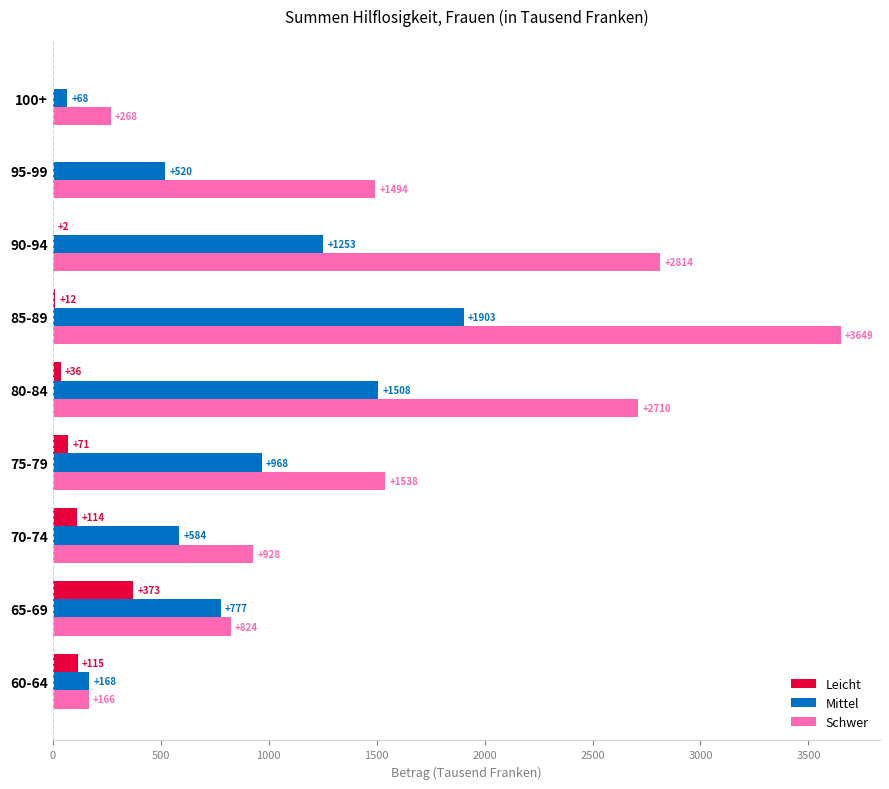

What is the sum of the Leicht values at 80-84 and 100+?

36